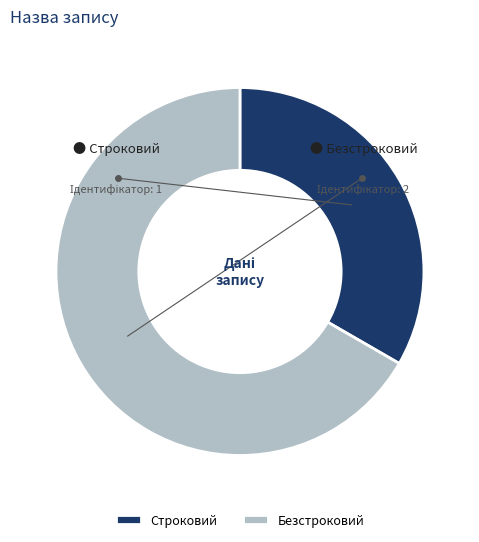

Combined, do Строковий and Безстроковий account for over 50%?

Yes